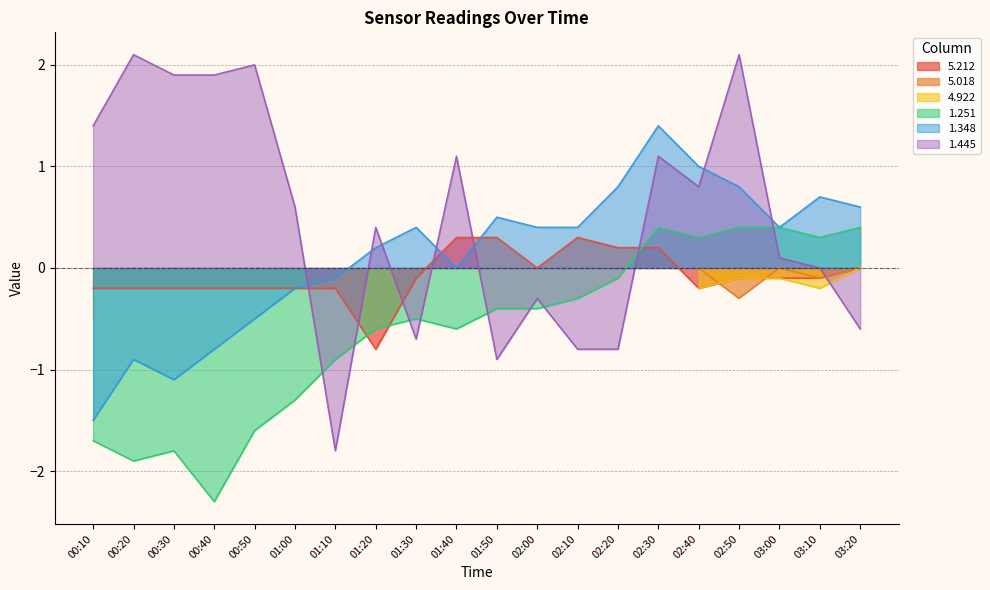

True or false: 5.212 and 1.445 cross at least once.

True